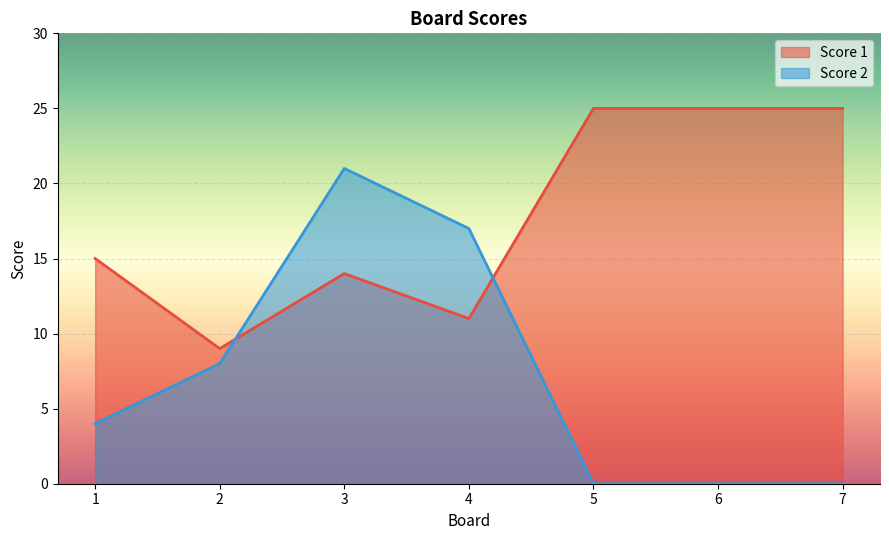

What is the value of the Score 2 point at the 1st from the left?

4